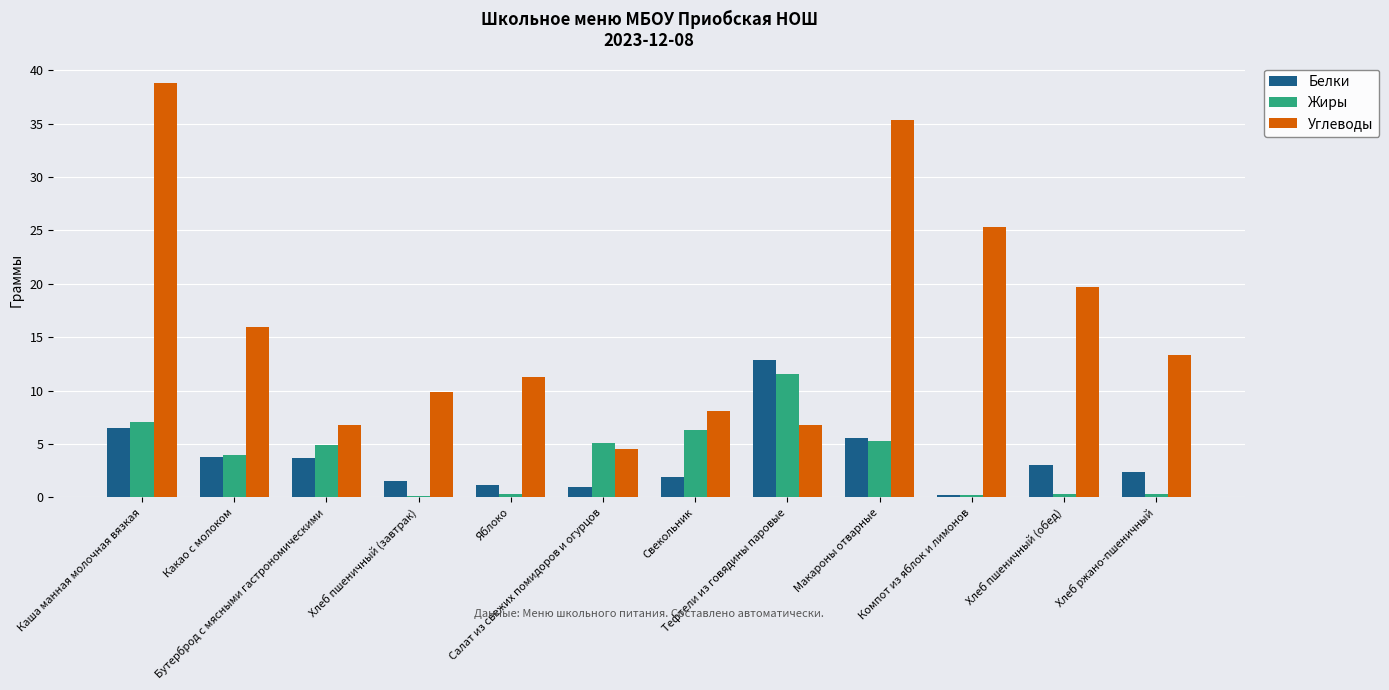

What is the difference between the second highest and minimum values in the Углеводы series?

30.8